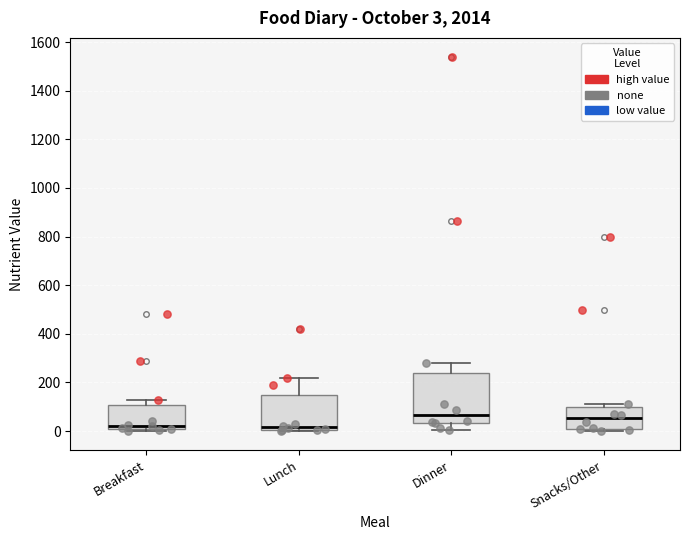

Comparing the boxes themselves (not the whiskers), which one is the tallest?

Dinner